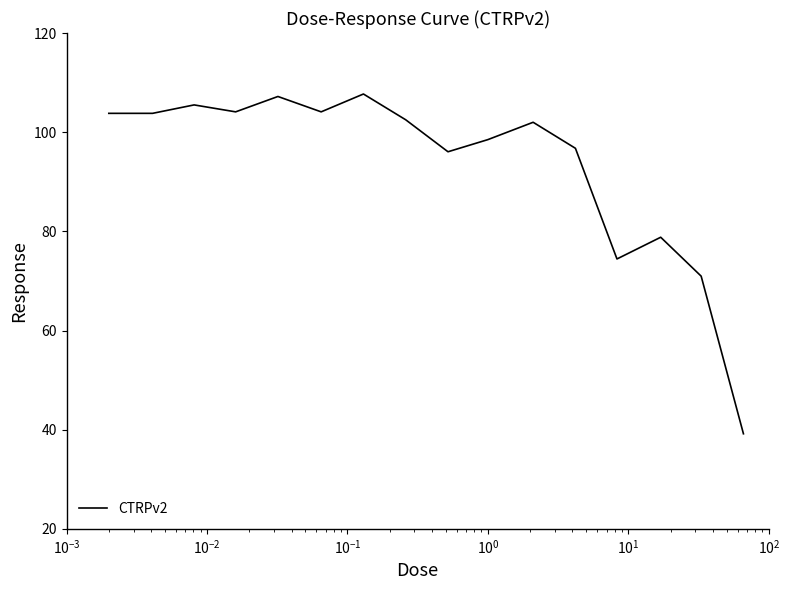

What is the difference between the maximum and minimum values?

68.5